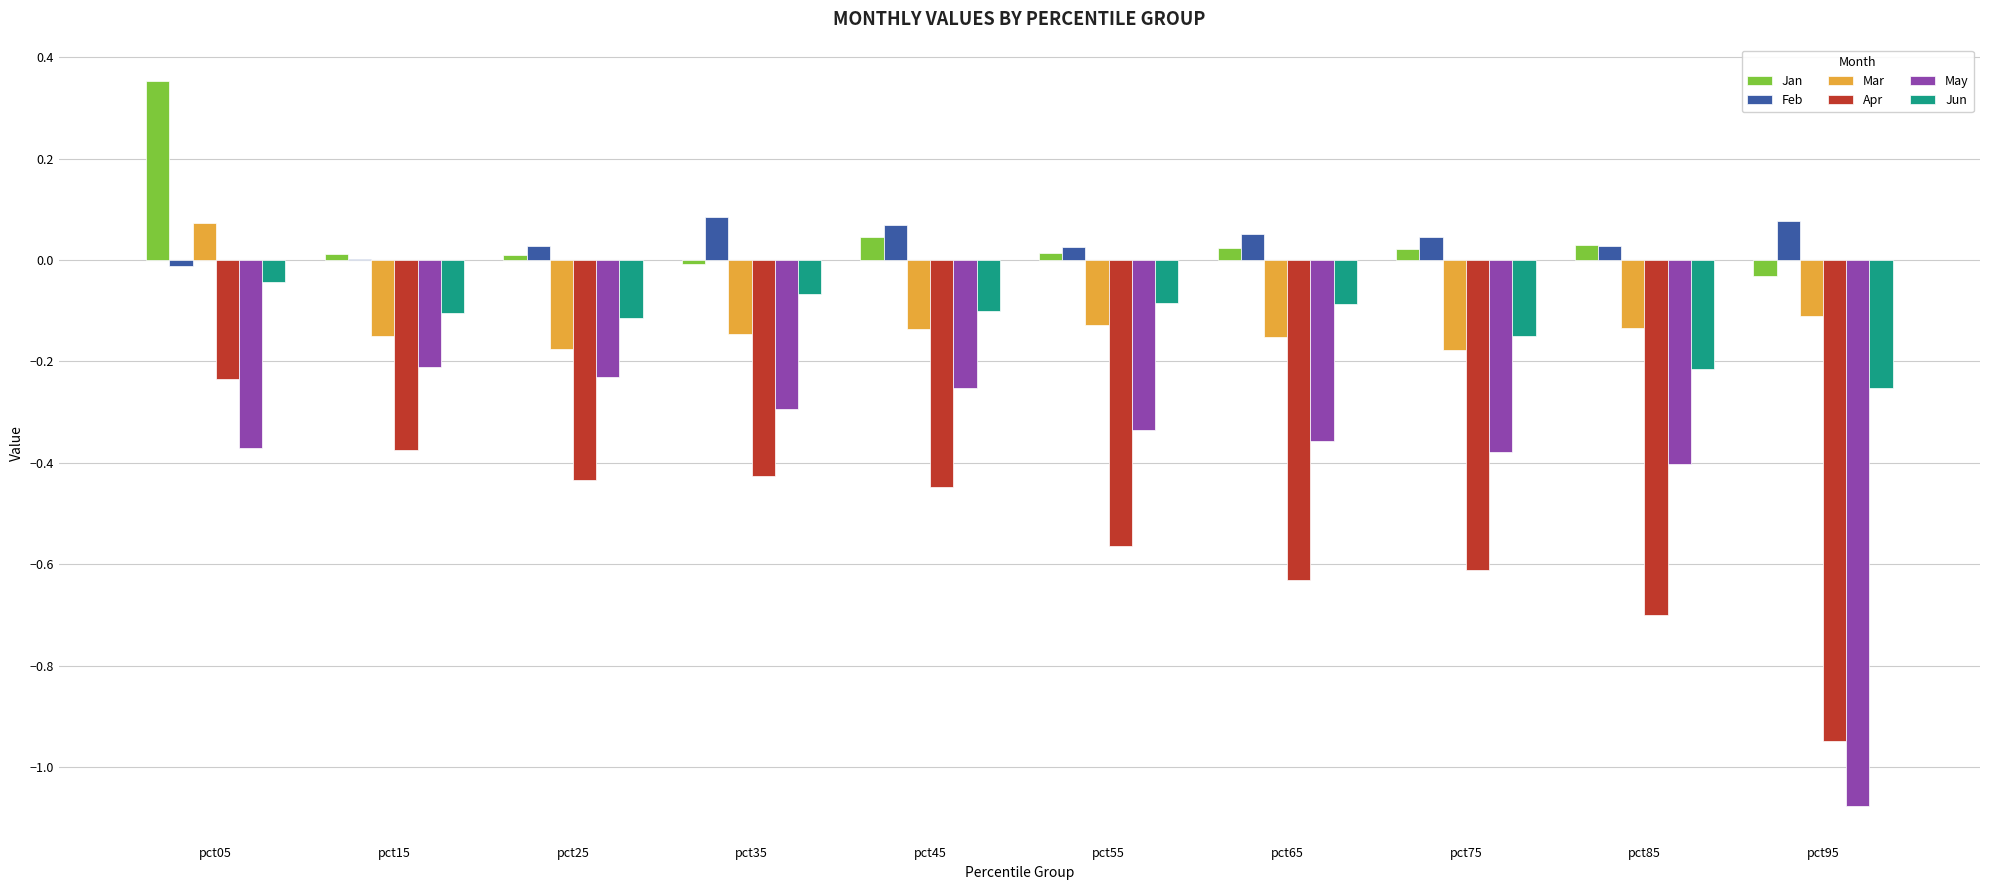

What is the sum of all May values?

-3.9